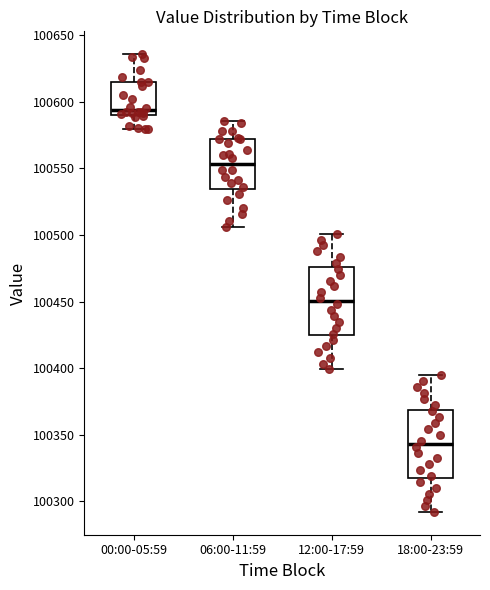

Reading left to right, transcribe this box plot: for each box, give where its median line is, the range the box spans, and where its two whiskers end, as read against the y-axis. The values are not printed on the chart, so give them approximately, as read against the axis.

00:00-05:59: median 100595, box 100590 to 100615, whiskers 100580 to 100635
06:00-11:59: median 100555, box 100535 to 100570, whiskers 100505 to 100585
12:00-17:59: median 100450, box 100425 to 100475, whiskers 100400 to 100500
18:00-23:59: median 100345, box 100320 to 100370, whiskers 100290 to 100395